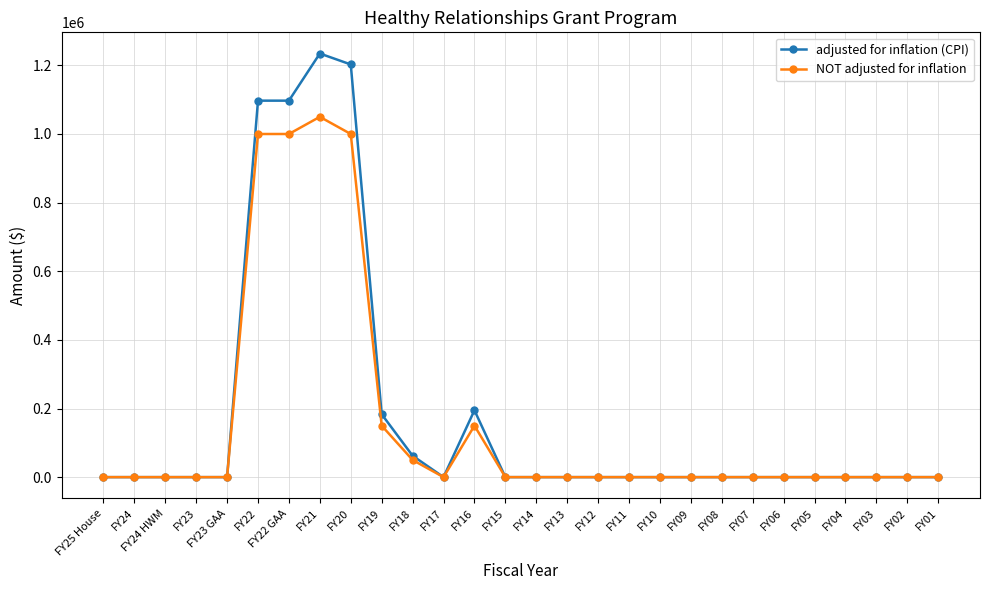

Rank the series by their average value, from highest to lowest.

adjusted for inflation (CPI), NOT adjusted for inflation